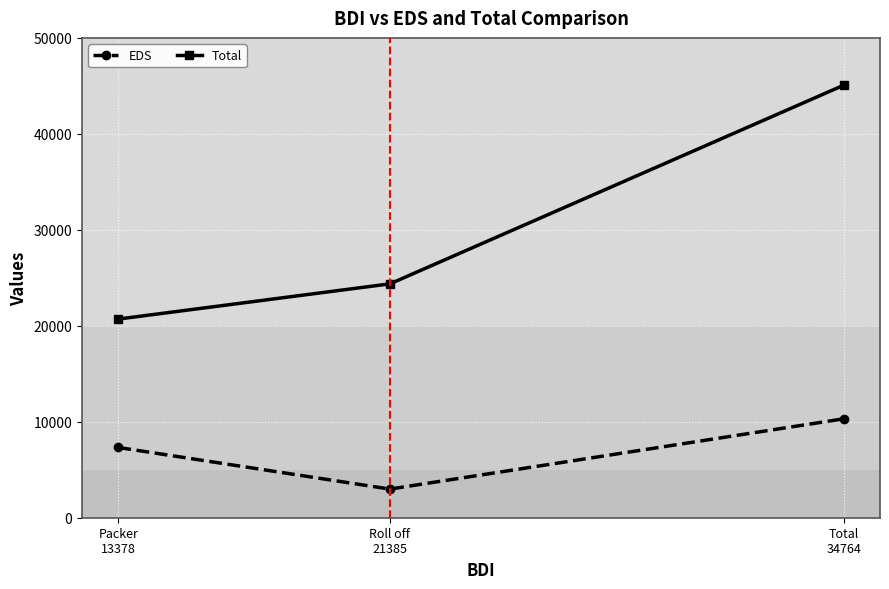

At which label does EDS reach its minimum?

Roll off
21385